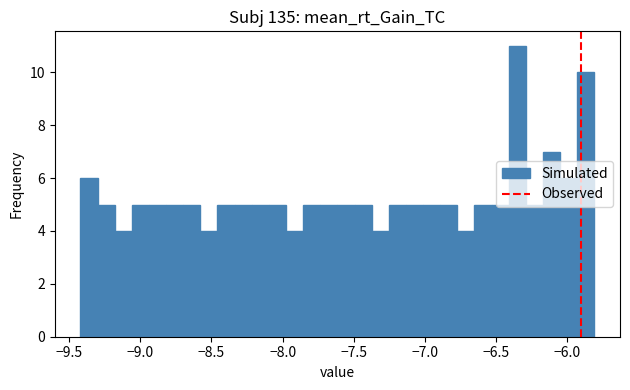

Around what value on the x-axis is the tallest bar? Give the approximate position of its centre, as read against the axis.

-6.35